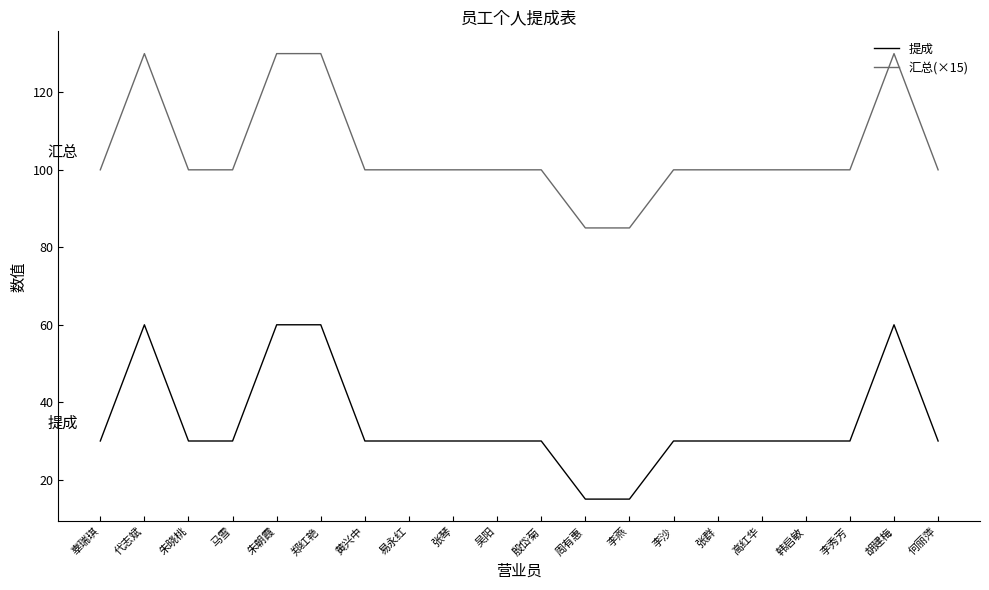

What is the difference between the highest and lowest values at 黄兴中?

70